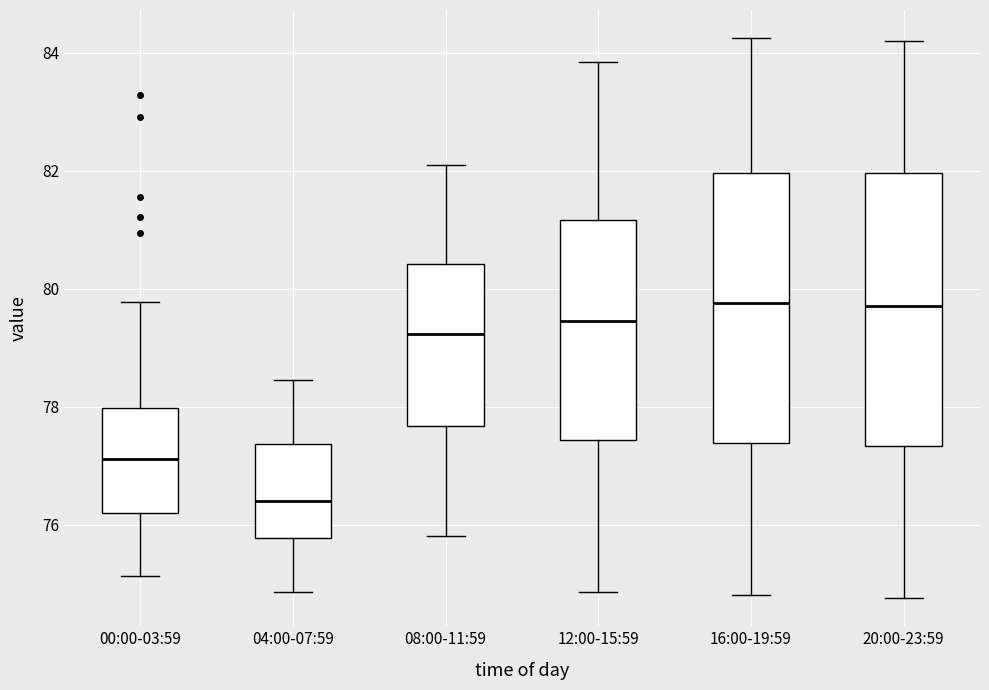

Reading left to right, read every box against the y-axis: the position of its median line, the range the box covers, and the ends of its whiskers. The values are not printed on the chart, so give them approximately, as read against the axis.

00:00-03:59: median 77.2, box 76.2 to 78.0, whiskers 75.2 to 79.8
04:00-07:59: median 76.4, box 75.8 to 77.4, whiskers 74.8 to 78.4
08:00-11:59: median 79.2, box 77.6 to 80.4, whiskers 75.8 to 82.2
12:00-15:59: median 79.4, box 77.4 to 81.2, whiskers 74.8 to 83.8
16:00-19:59: median 79.8, box 77.4 to 82.0, whiskers 74.8 to 84.2
20:00-23:59: median 79.8, box 77.4 to 82.0, whiskers 74.8 to 84.2